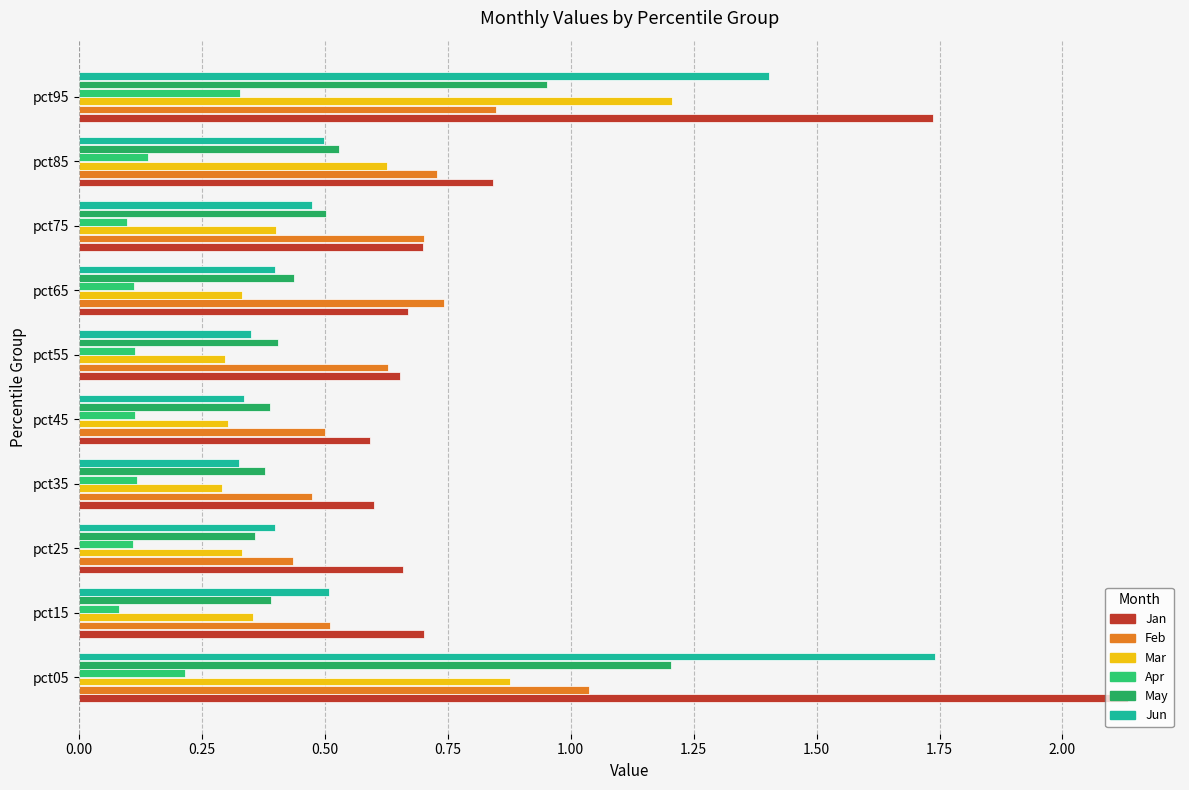

Which series has the widest spread of values?

Jan